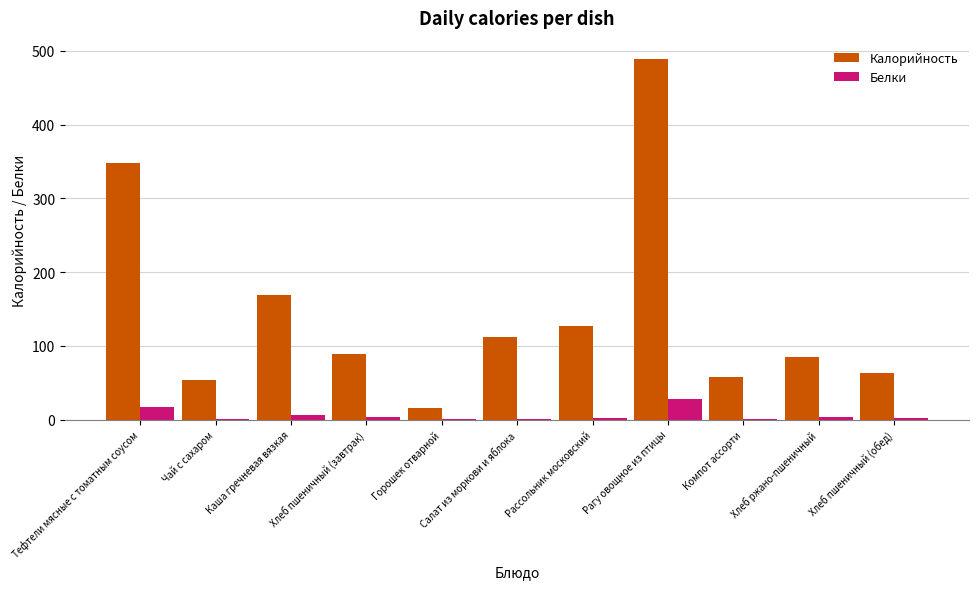

What is the approximate value of Белки at Горошек отварной?

1.2